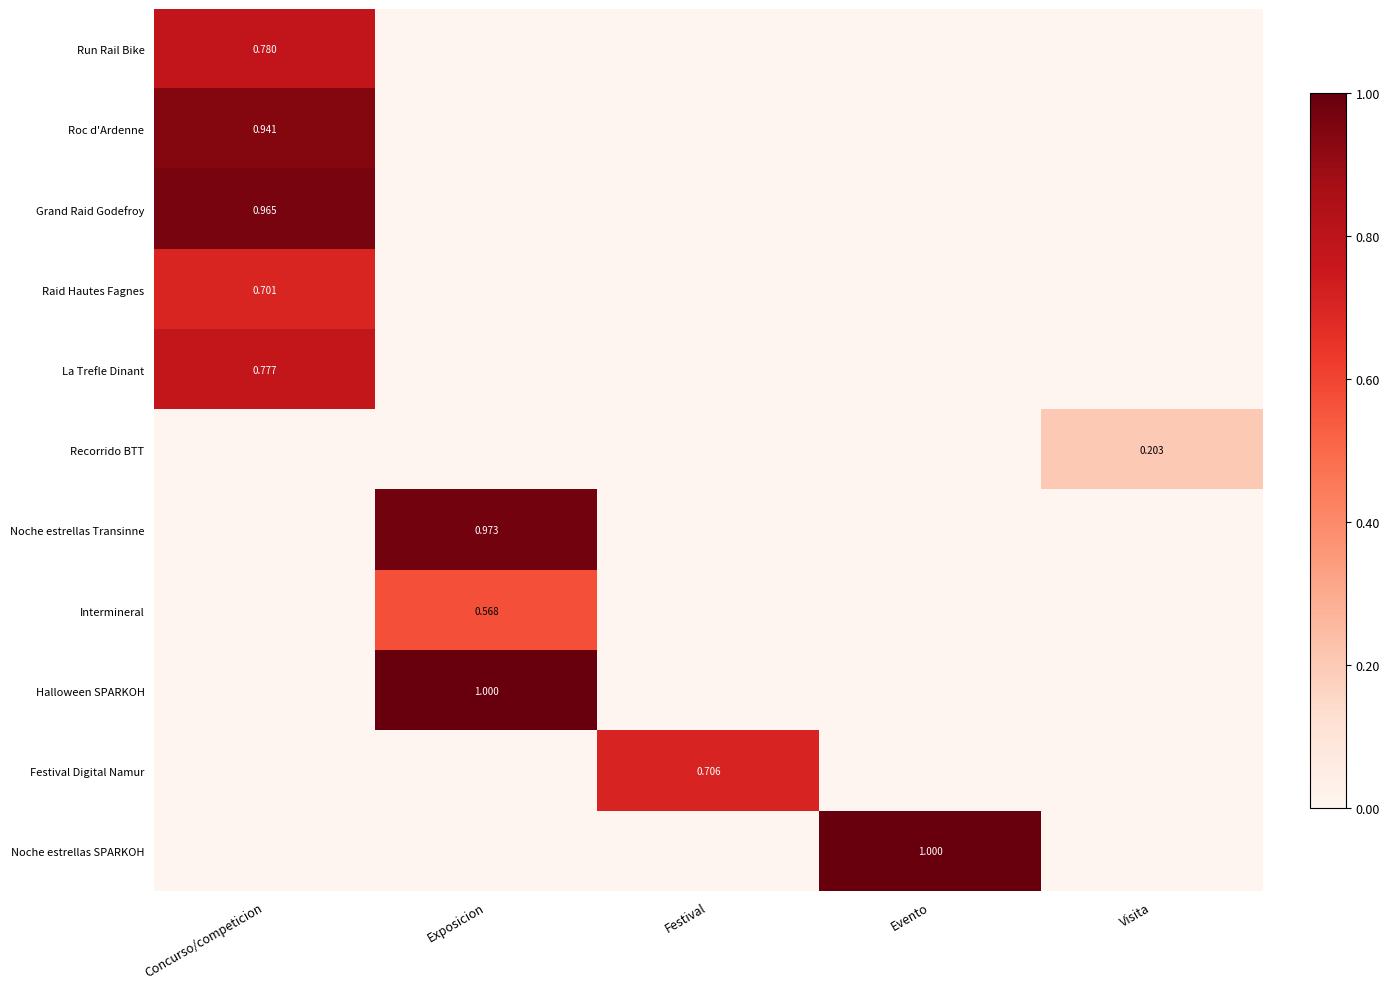

Is the value of Run Rail Bike at Concurso/competicion greater than the value of Festival Digital Namur at Festival?

Yes